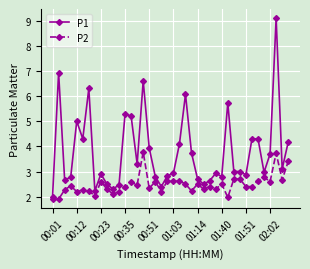

How many categories are shown in the chart?

40